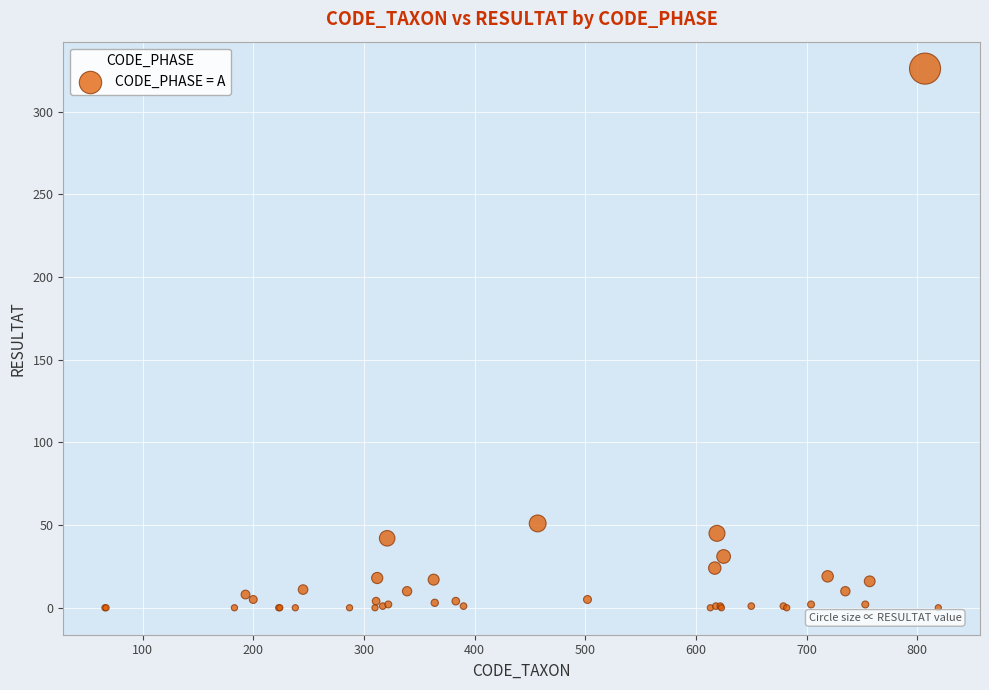

What Y value in the scatter plot is closest to 163?

51